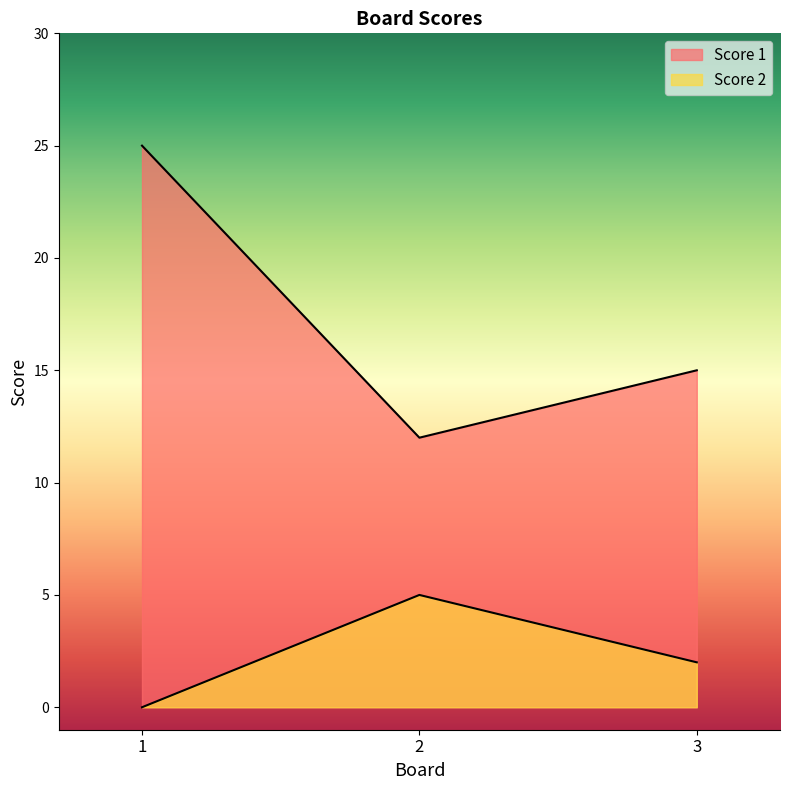

Is the value of Score 1 at 1 greater than the value of Score 2 at 3?

Yes